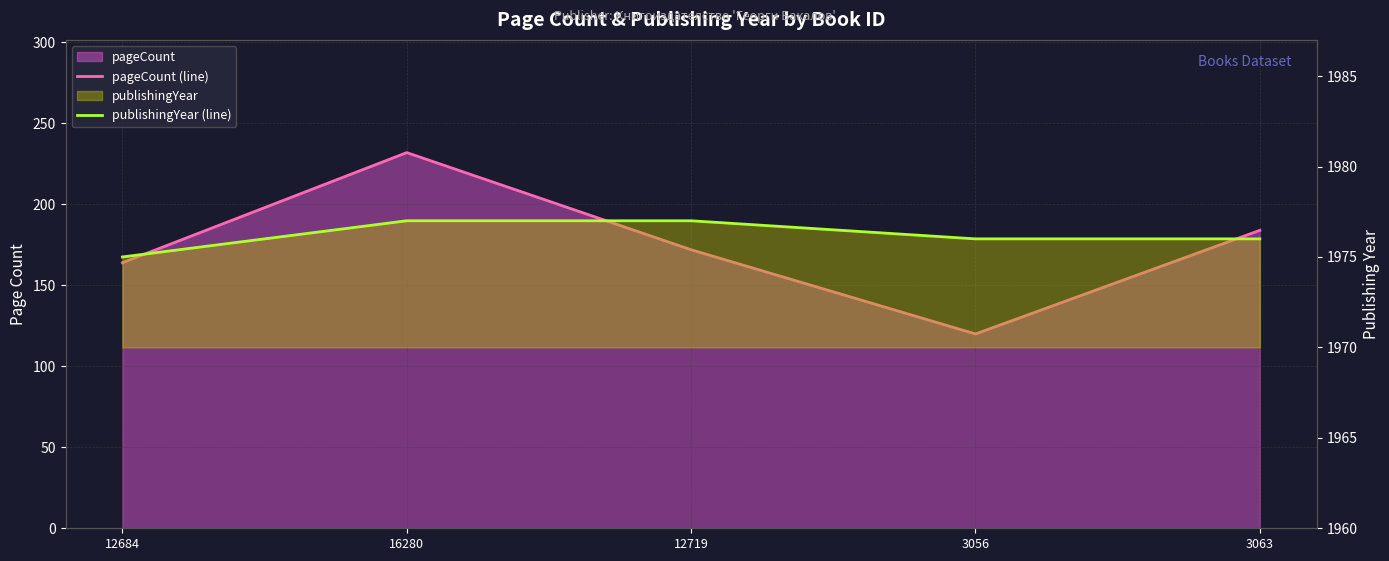

Does the chart have visible grid lines?

Yes